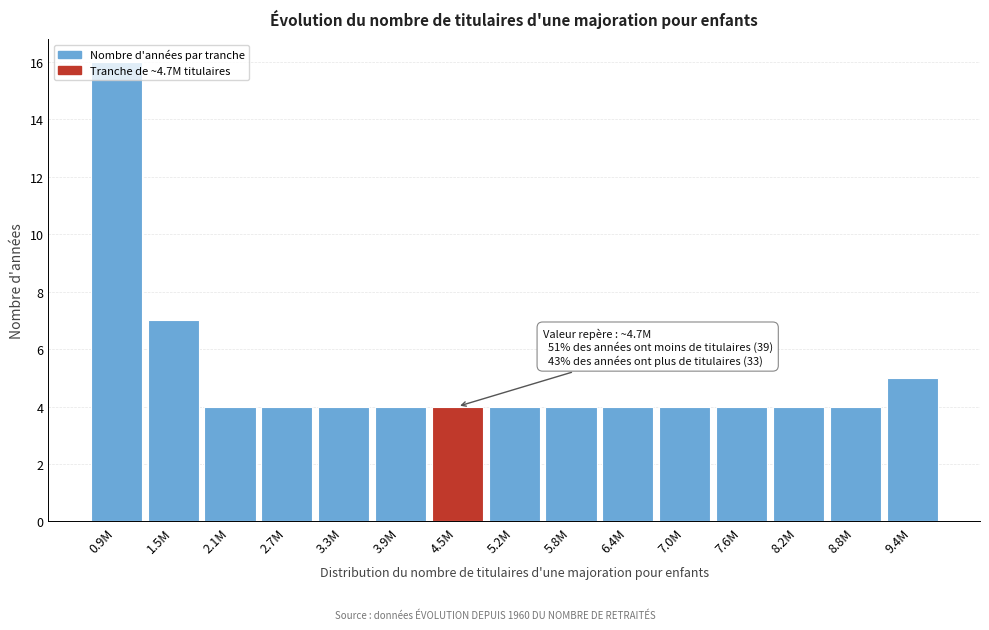

Approximately how many times larger is the value at 0.9M compared to 8.8M?

4.0